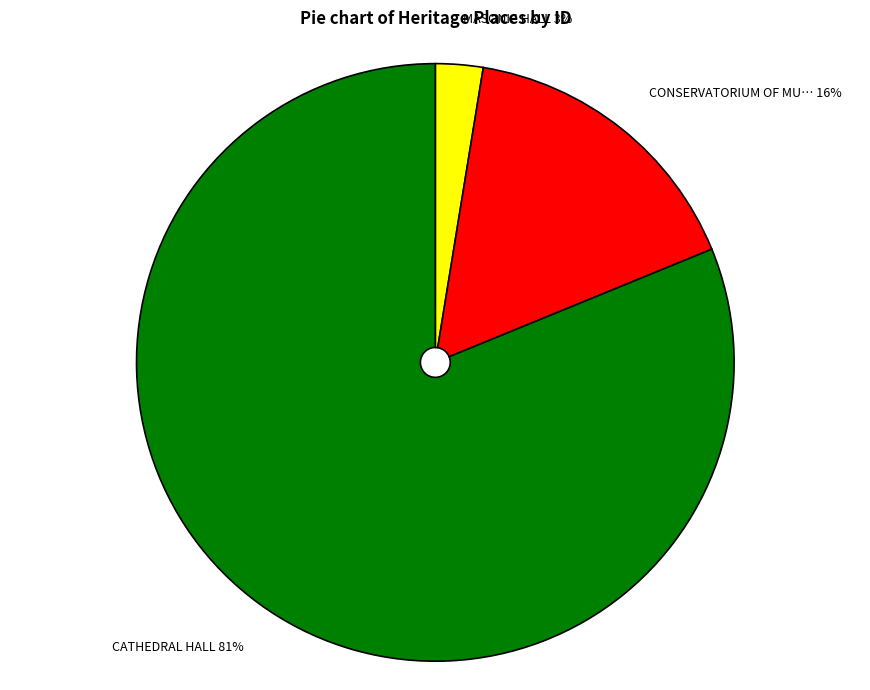

Count the number of slices in the pie.

3